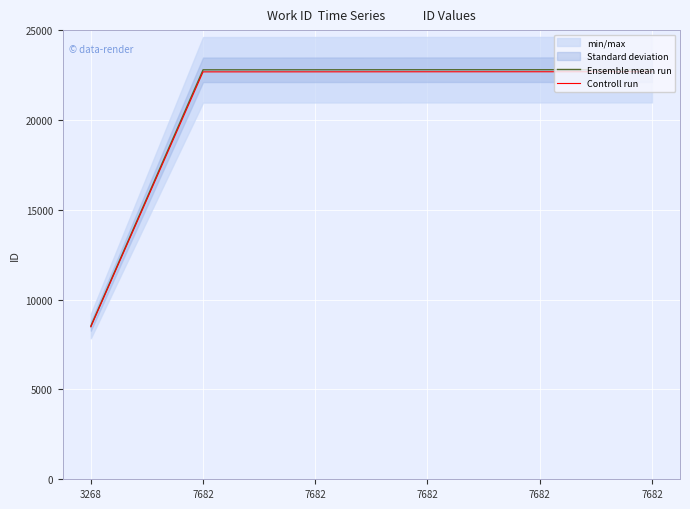

Which has a higher value, 3268 or 7682?

7682